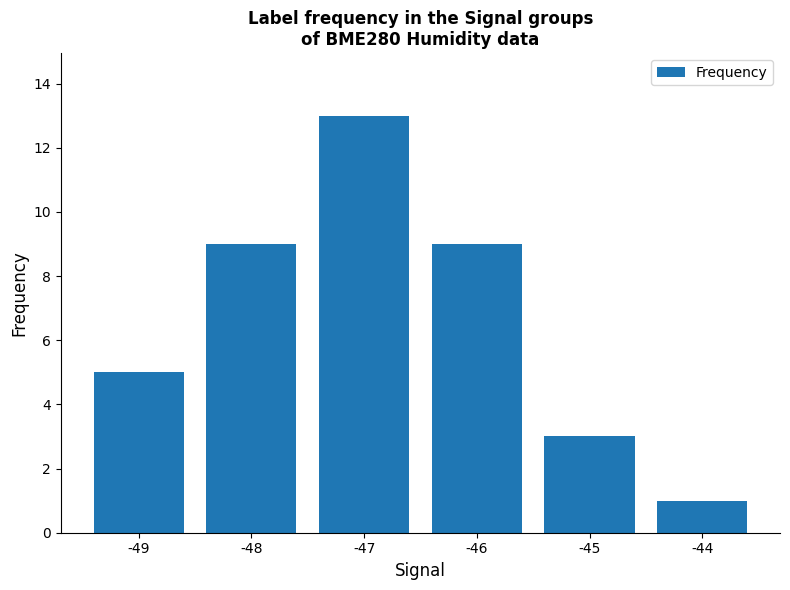

Approximately how many times larger is the value at -48 compared to -49?

1.8